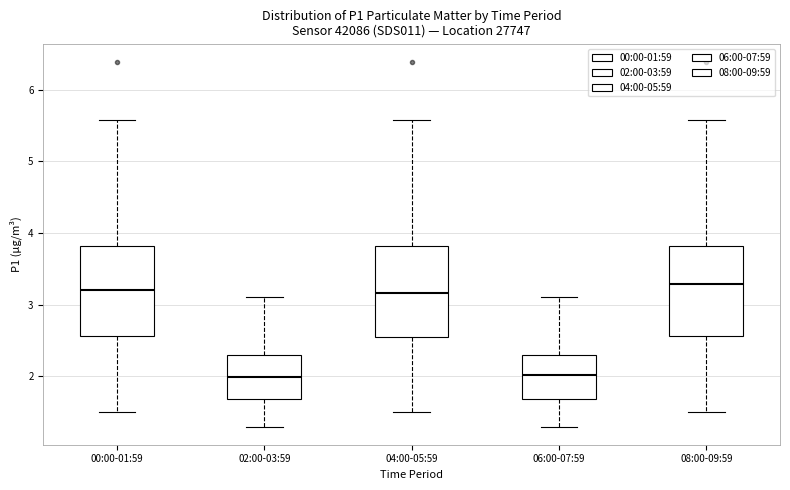

Reading left to right, read every box against the y-axis: the position of its median line, the range the box covers, and the ends of its whiskers. The values are not printed on the chart, so give them approximately, as read against the axis.

00:00-01:59: median 3.2, box 2.6 to 3.8, whiskers 1.5 to 5.6
02:00-03:59: median 2.0, box 1.7 to 2.3, whiskers 1.3 to 3.1
04:00-05:59: median 3.2, box 2.5 to 3.8, whiskers 1.5 to 5.6
06:00-07:59: median 2.0, box 1.7 to 2.3, whiskers 1.3 to 3.1
08:00-09:59: median 3.3, box 2.6 to 3.8, whiskers 1.5 to 5.6